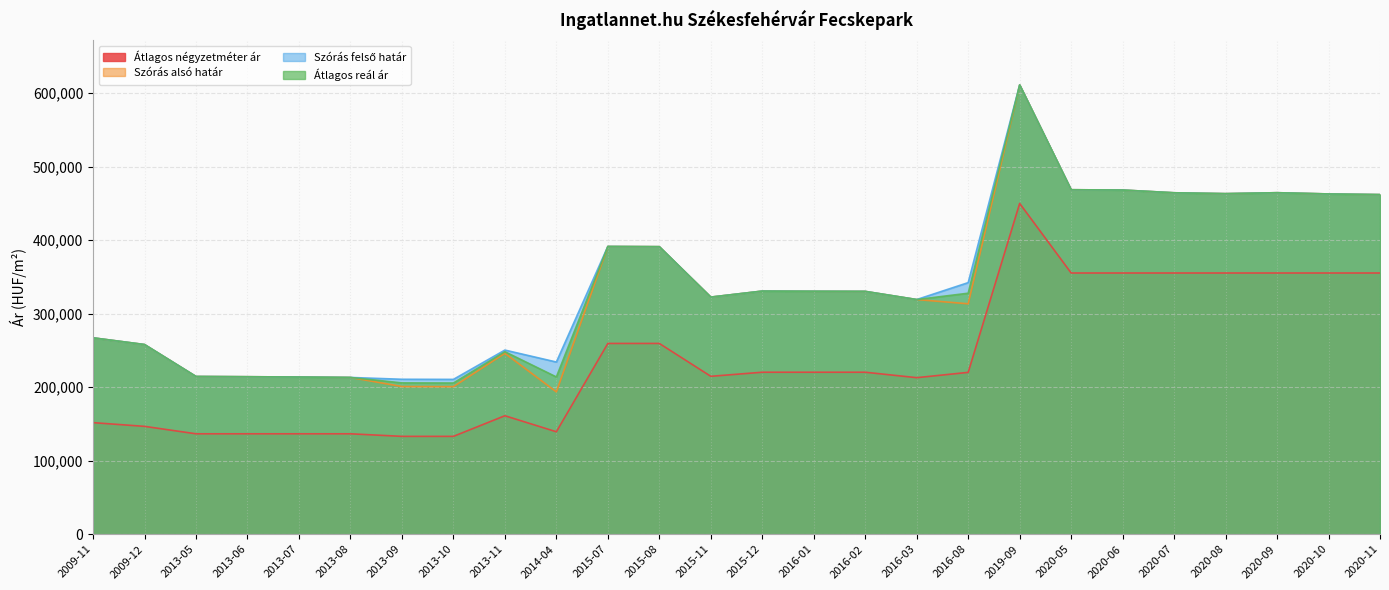

Reading right to left, what are all the values shown in this chart?

Átlagos négyzetméter ár: 2020-11=355357	2020-10=355357	2020-09=355357	2020-08=355357	2020-07=355357	2020-06=355357	2020-05=355357	2019-09=450000	2016-08=220178	2016-03=212962	2016-02=220370	2016-01=220370	2015-12=220370	2015-11=214814	2015-08=259523	2015-07=259523	2014-04=139365	2013-11=161180	2013-10=133118	2013-09=133118	2013-08=136607	2013-07=136607	2013-06=136607	2013-05=136607	2009-12=146726	2009-11=151785
Szórás alsó határ: 2020-11=461995	2020-10=462886	2020-09=464580	2020-08=463284	2020-07=464480	2020-06=468208	2020-05=468615	2019-09=611203	2016-08=313471	2016-03=319233	2016-02=330337	2016-01=330501	2015-12=330746	2015-11=322566	2015-08=391152	2015-07=391443	2014-04=193610	2013-11=246077	2013-10=200754	2013-09=200911	2013-08=213249	2013-07=213853	2013-06=214240	2013-05=214572	2009-12=258024	2009-11=267152
Szórás felső határ: 2020-11=461995	2020-10=462886	2020-09=464580	2020-08=463284	2020-07=464480	2020-06=468208	2020-05=468615	2019-09=611203	2016-08=342259	2016-03=319233	2016-02=330337	2016-01=330501	2015-12=330746	2015-11=322566	2015-08=391152	2015-07=391443	2014-04=234240	2013-11=250503	2013-10=210622	2013-09=210779	2013-08=213249	2013-07=213853	2013-06=214240	2013-05=214572	2009-12=258024	2009-11=267152
Átlagos reál ár: 2020-11=461995	2020-10=462886	2020-09=464580	2020-08=463284	2020-07=464480	2020-06=468208	2020-05=468615	2019-09=611203	2016-08=327865	2016-03=319233	2016-02=330337	2016-01=330501	2015-12=330746	2015-11=322566	2015-08=391152	2015-07=391443	2014-04=213925	2013-11=248290	2013-10=205688	2013-09=205845	2013-08=213249	2013-07=213853	2013-06=214240	2013-05=214572	2009-12=258024	2009-11=267152